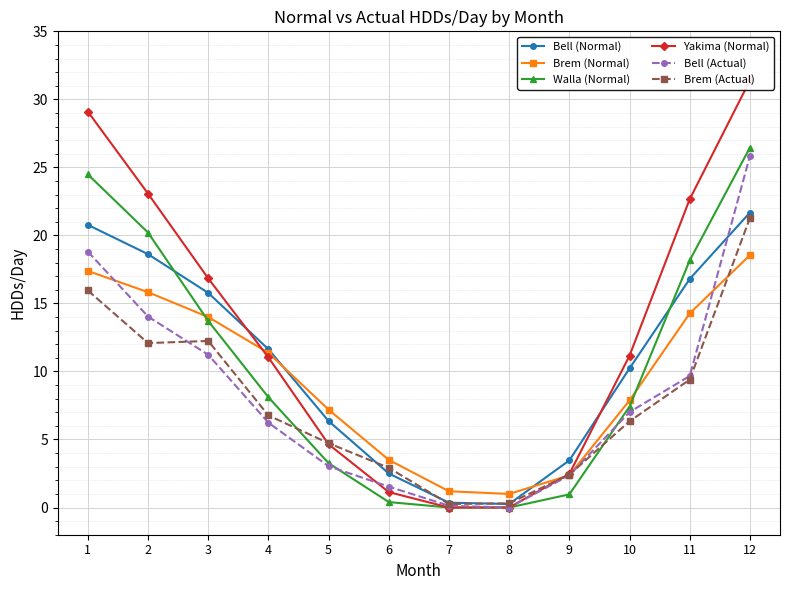

Reading right to left, transcribe all the data shown in this chart.

Bell (Normal): 21.7	16.8	10.2	3.5	0.3	0.4	2.5	6.4	11.6	15.8	18.6	20.8
Brem (Normal): 18.5	14.3	7.9	2.4	1.0	1.2	3.5	7.2	11.4	14.0	15.8	17.4
Walla (Normal): 26.5	18.2	7.4	1.0	0.0	0.0	0.4	3.3	8.1	13.7	20.2	24.5
Yakima (Normal): 31.4	22.7	11.2	2.5	0.0	0.0	1.1	4.6	11.0	16.8	23.1	29.1
Bell (Actual): 25.8	9.7	7.0	2.4	0.0	0.1	1.5	3.0	6.2	11.2	14.0	18.8
Brem (Actual): 21.3	9.4	6.3	2.4	0.3	0.3	2.9	4.7	6.8	12.2	12.1	16.0